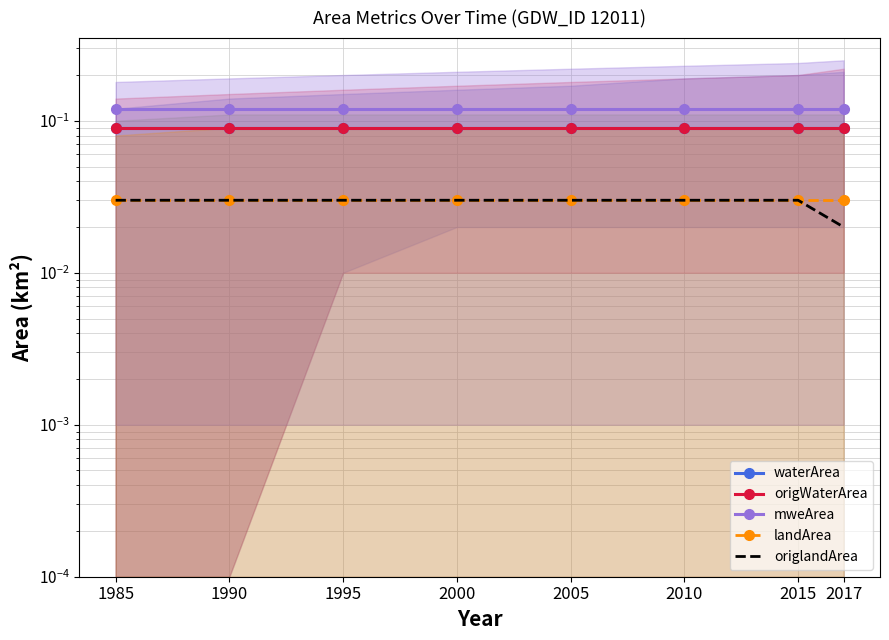

What is the sum of all waterArea values?

0.7